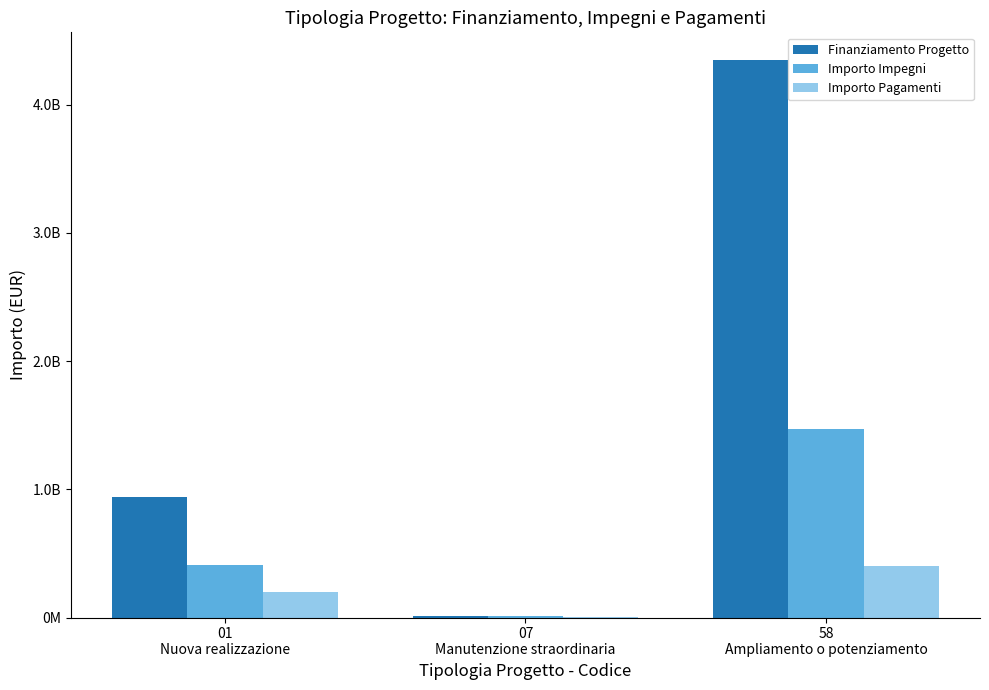

What is the average value of the Importo Impegni series?

629562160.8